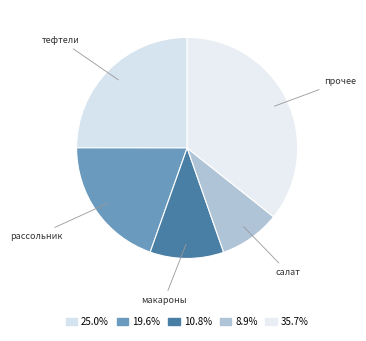

Count the number of slices in the pie.

5